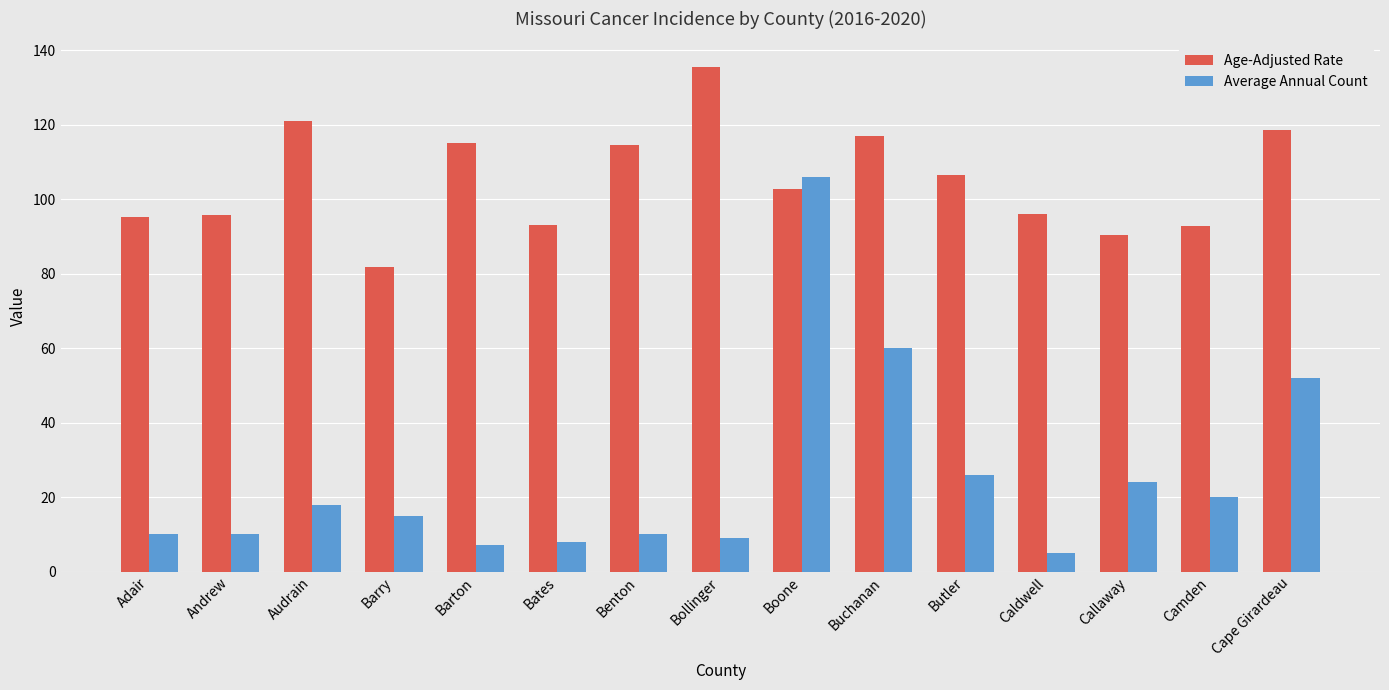

The value of Average Annual Count at Barry is 15.0. True or false?

True